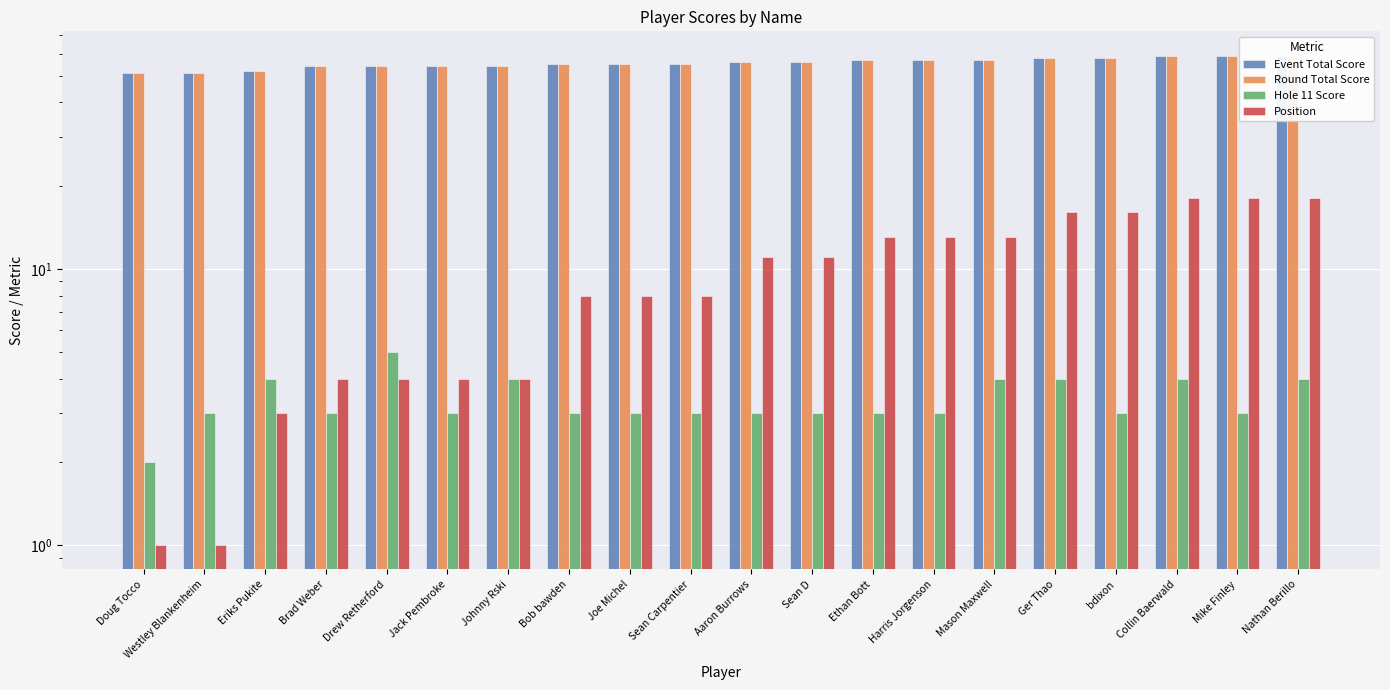

Is it true that Position equals 13 at Mason Maxwell?

True